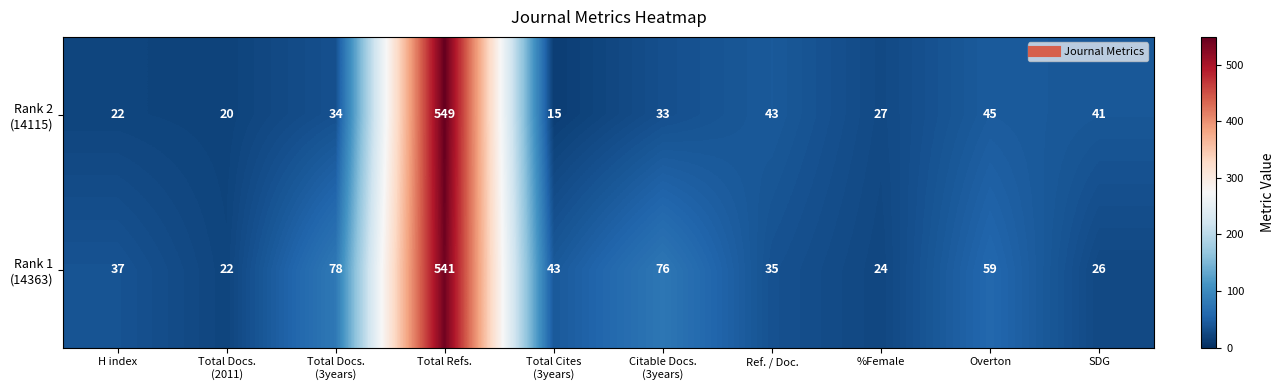

At which category is the sum across all series the highest?

Total Refs.